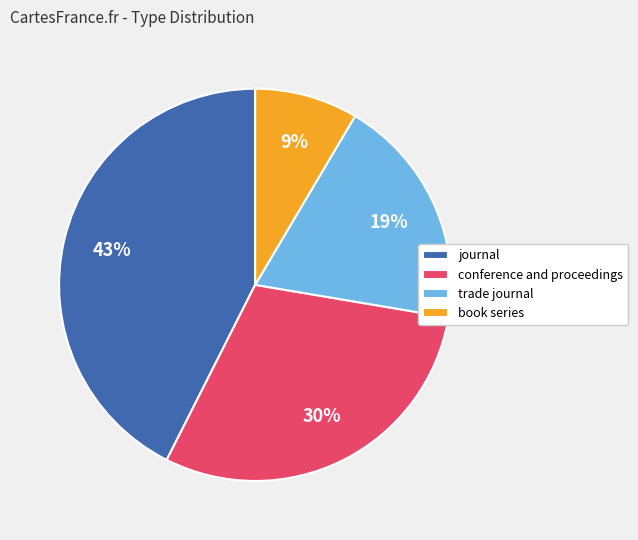

Which slice is the smallest?

book series